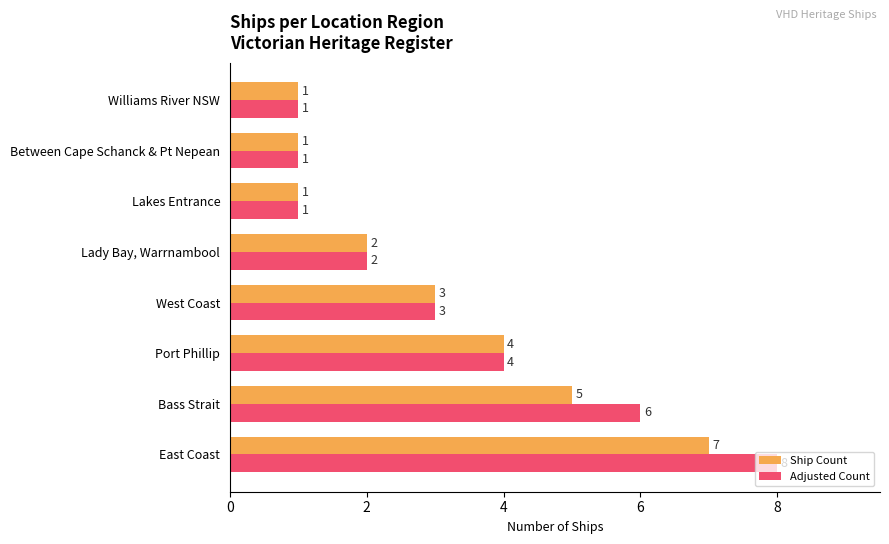

What is the difference between the second highest and minimum values in the Ship Count series?

4